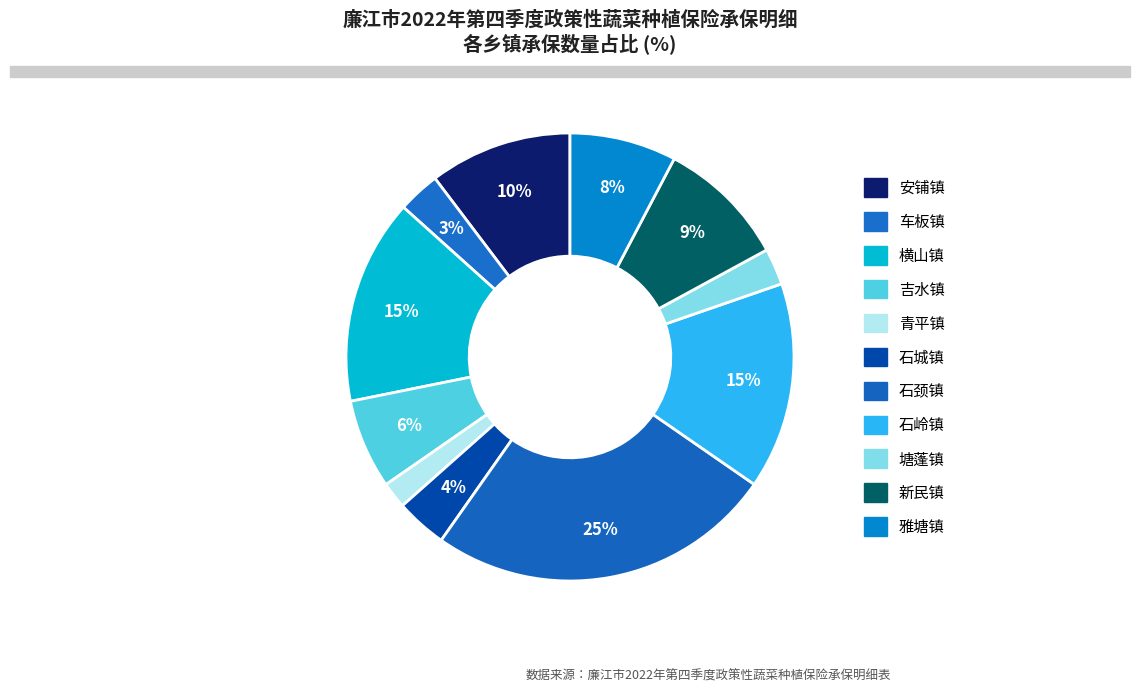

How many slices are in this pie chart?

11